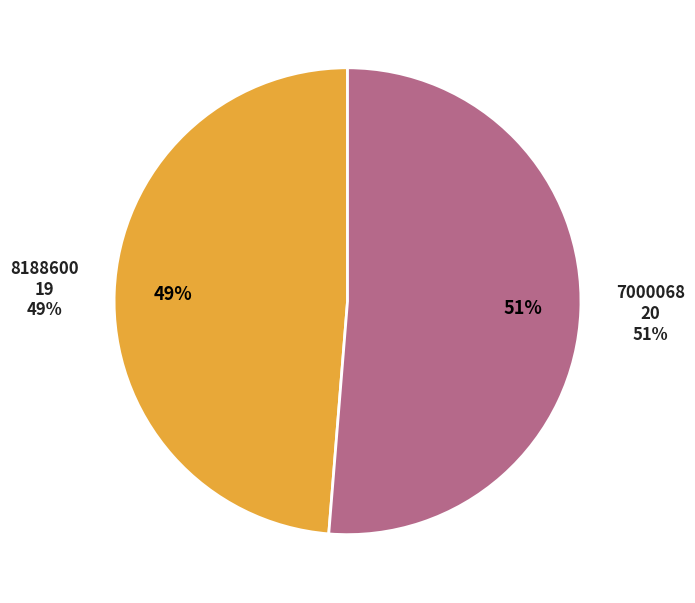

The 8188600 slice represents 49% of the pie. True or false?

True